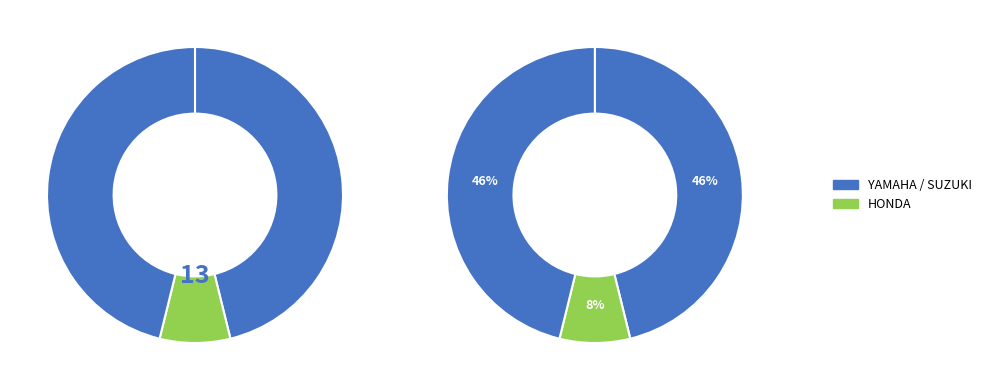

Is there any slice that represents more than half of the pie?

No